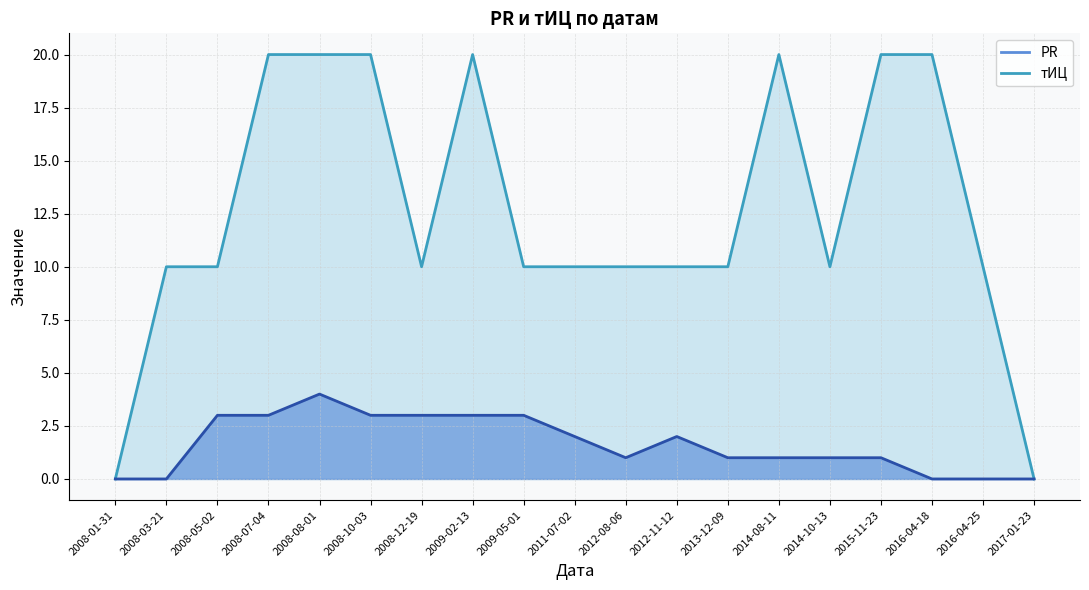

At which category is the sum across all series the highest?

2008-08-01